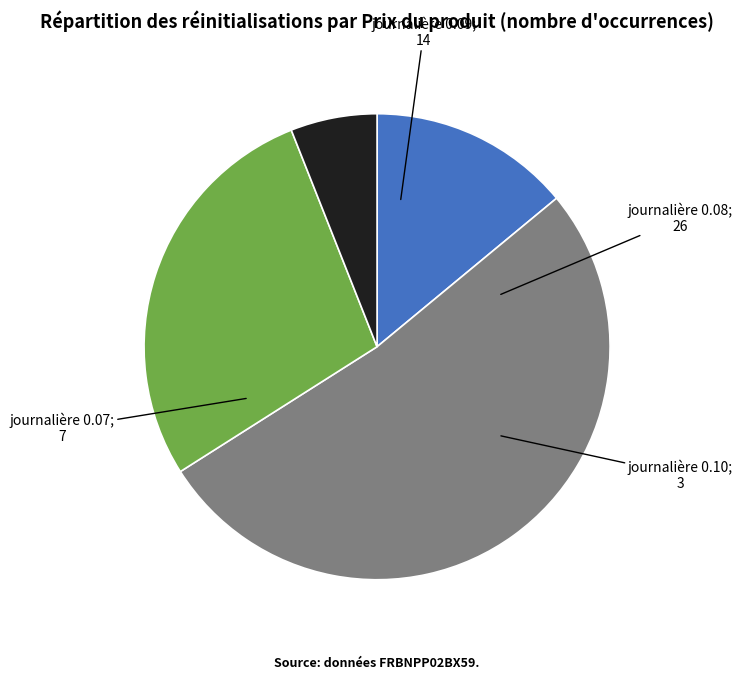

Does any single category account for the majority?

Yes